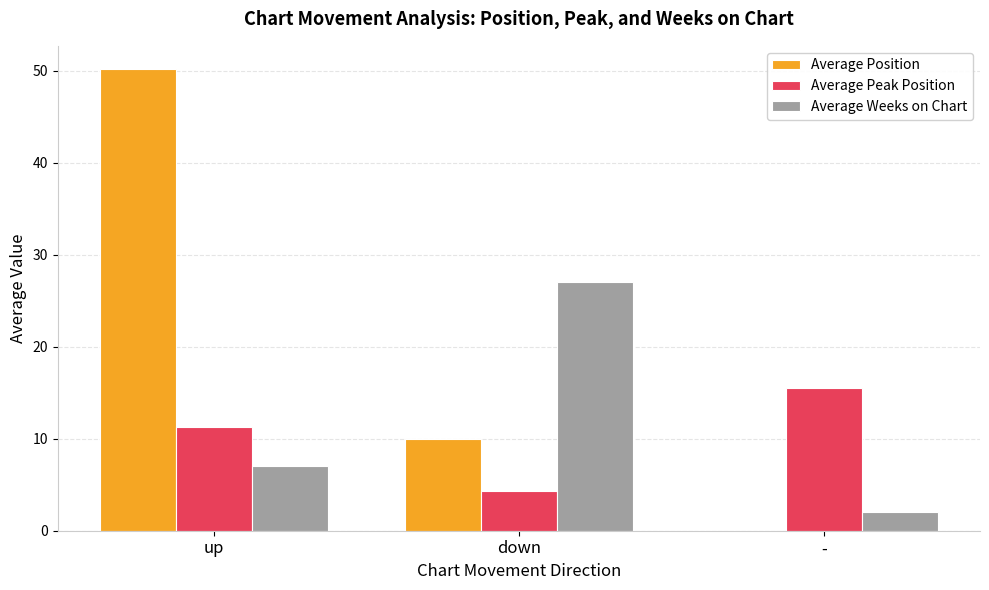

True or false: Average Weeks on Chart has a value of 8.4 at down.

False